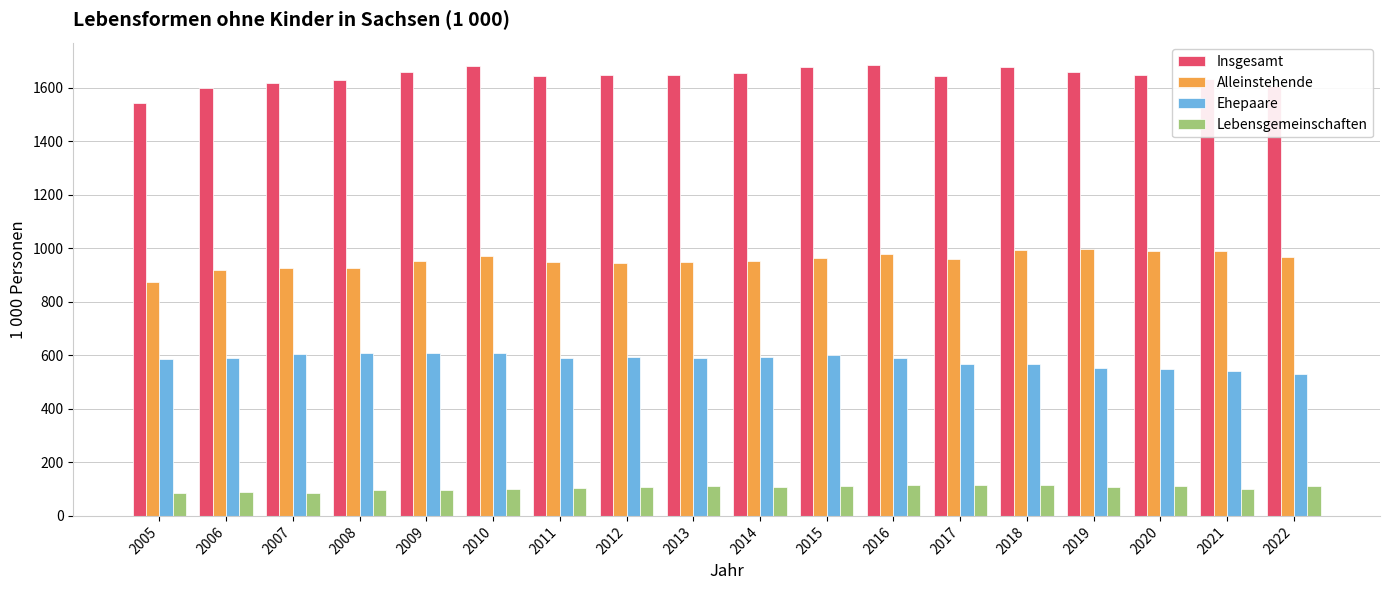

At how many categories does at least one series exceed 1561?

17